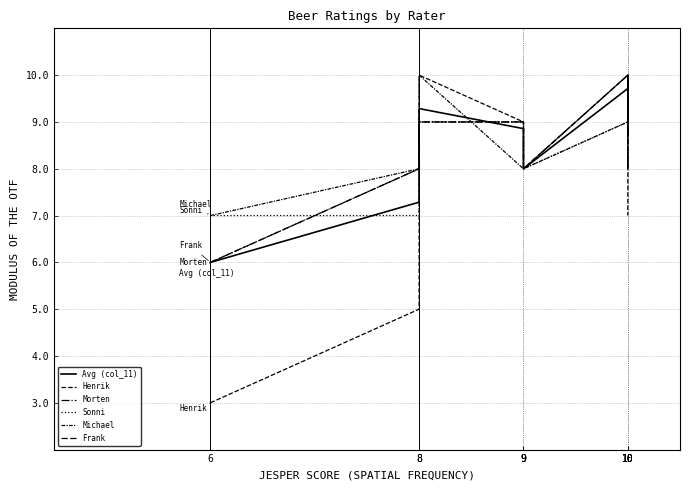

What is the value of the Frank point at the 5th from the left?

9.0